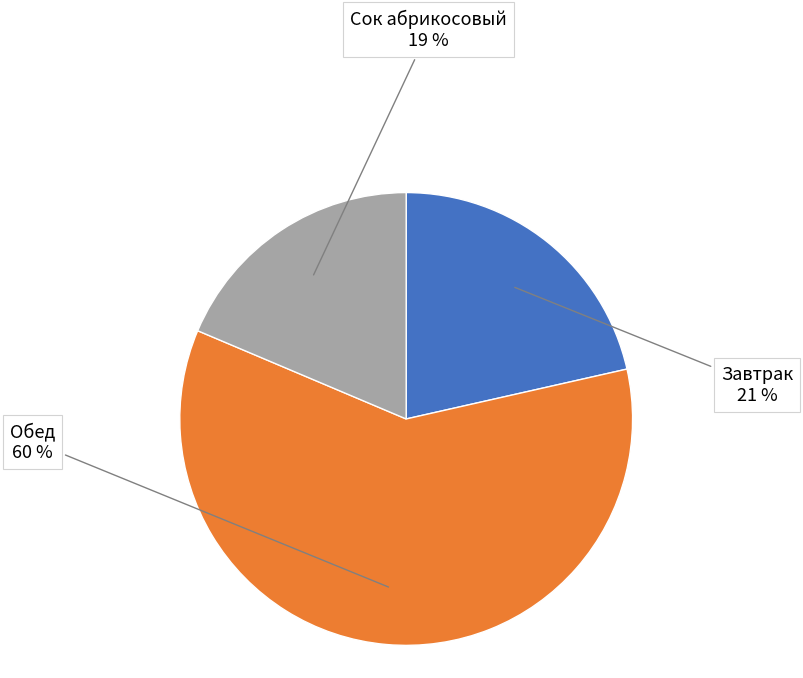

Which slice is the smallest?

Сок абрикосовый